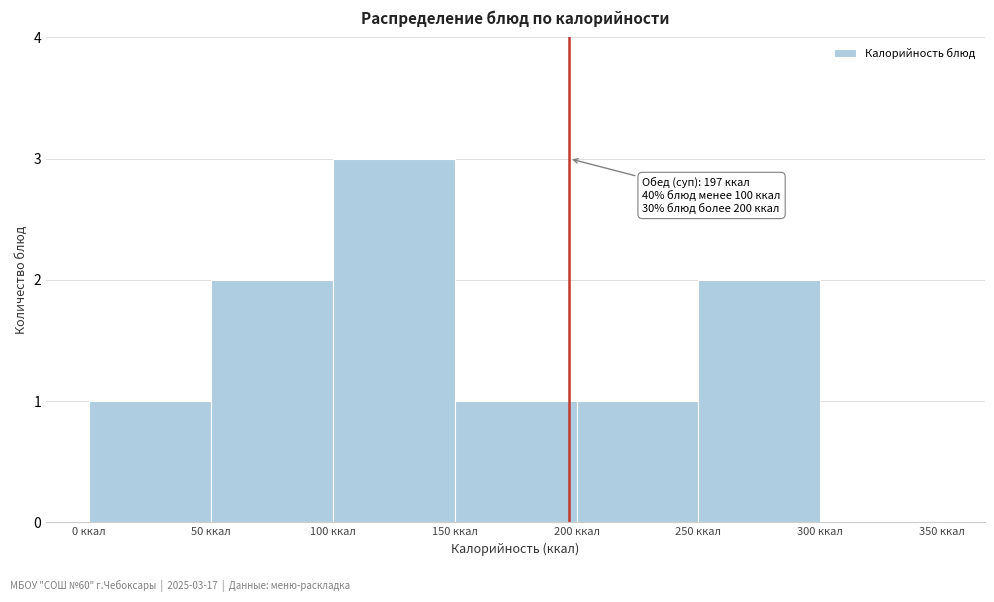

Over which range of the x-axis is the bar tallest?

100 to 150